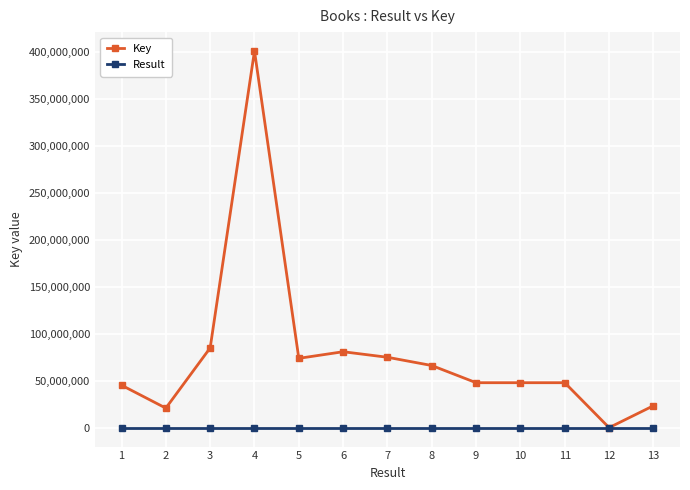

Between 7 and 12, which series saw the biggest shift?

Key